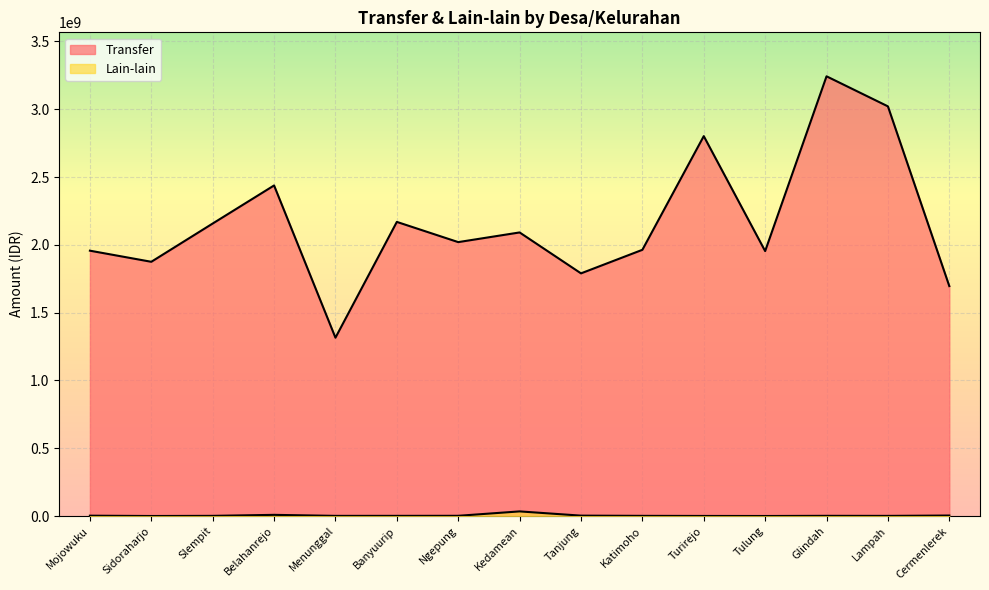

Reading left to right, extract all data points from this chart.

Transfer: Mojowuku=1956901900	Sidoraharjo=1874957200	Slempit=2157125800	Belahanrejo=2437970000	Menunggal=1315137150	Banyuurip=2169138700	Ngepung=2020086600	Kedamean=2091413600	Tanjung=1789553400	Katimoho=1963265600	Turirejo=2801737800	Tulung=1953875200	Glindah=3242975200	Lampah=3021304200	Cermenlerek=1695631300
Lain-lain: Mojowuku=2385720	Sidoraharjo=0	Slempit=1141035	Belahanrejo=8510685	Menunggal=1003310	Banyuurip=1135706	Ngepung=1508188	Kedamean=33962805	Tanjung=2741042	Katimoho=1135706	Turirejo=408721	Tulung=0	Glindah=1298407	Lampah=893913	Cermenlerek=3501019